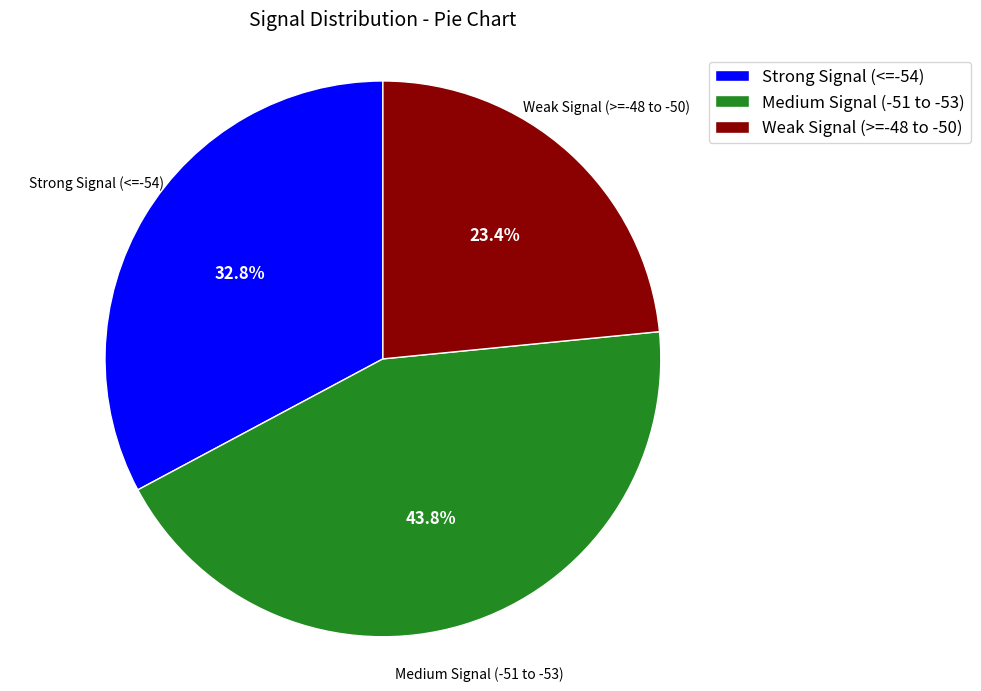

Which has a higher value, Strong Signal (<=-54) or Medium Signal (-51 to -53)?

Medium Signal (-51 to -53)